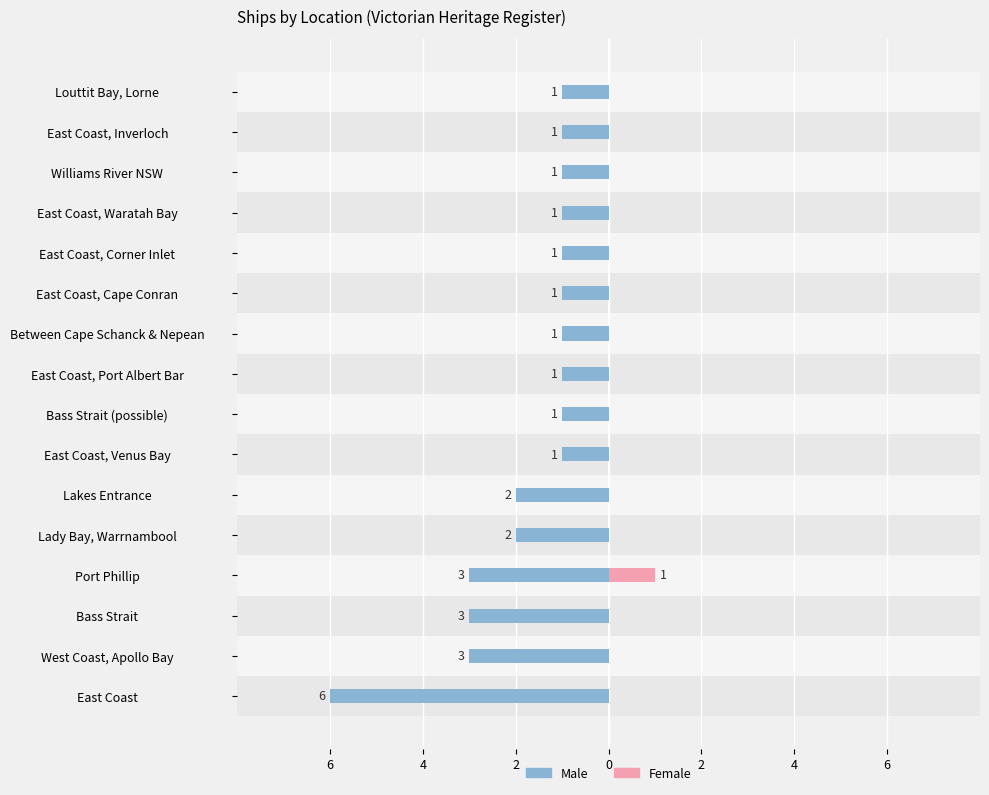

Is the value of Male at East Coast, Port Albert Bar greater than the value of Female at Between Cape Schanck & Nepean?

No